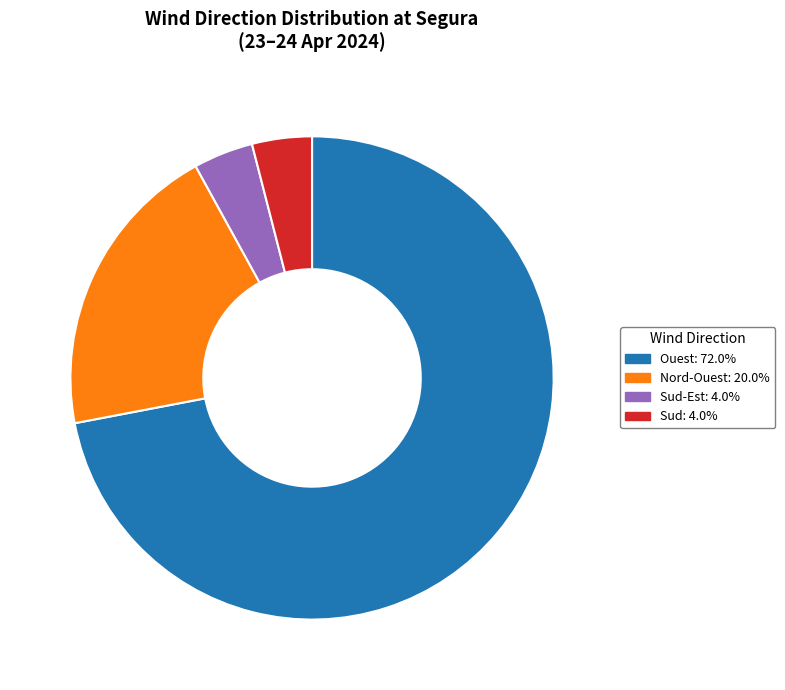

What is the ratio of the value at Ouest: 72.0% to the value at Nord-Ouest: 20.0%?

3.6